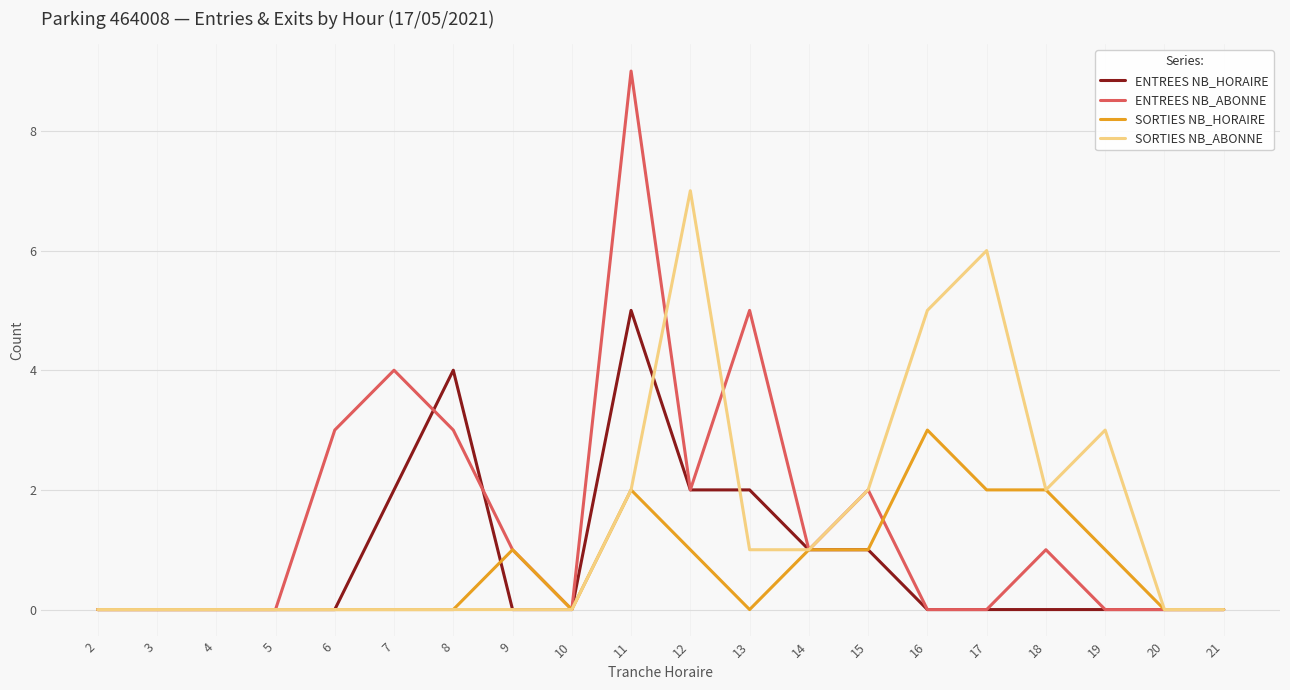

Is it true that ENTREES NB_HORAIRE equals -2 at 9?

False